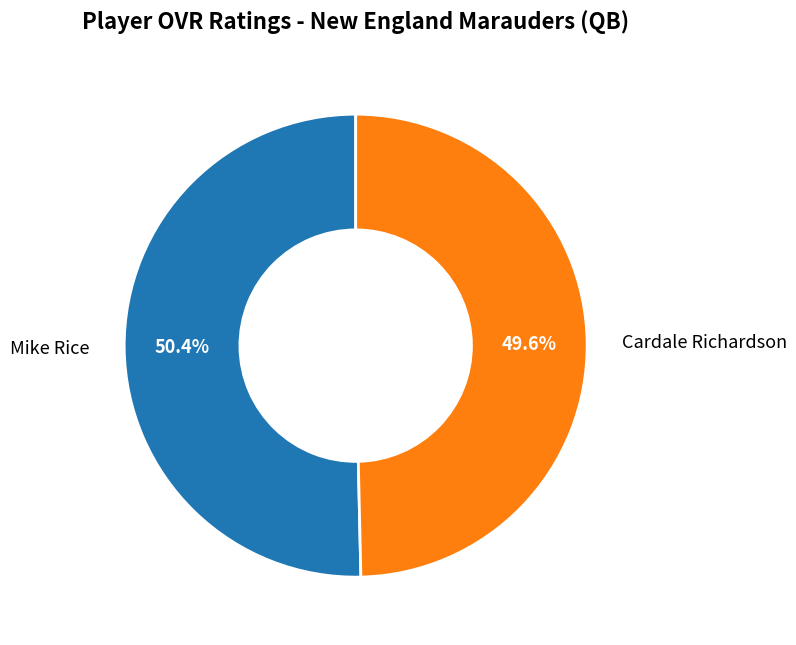

The Cardale Richardson slice represents 64% of the pie. True or false?

False